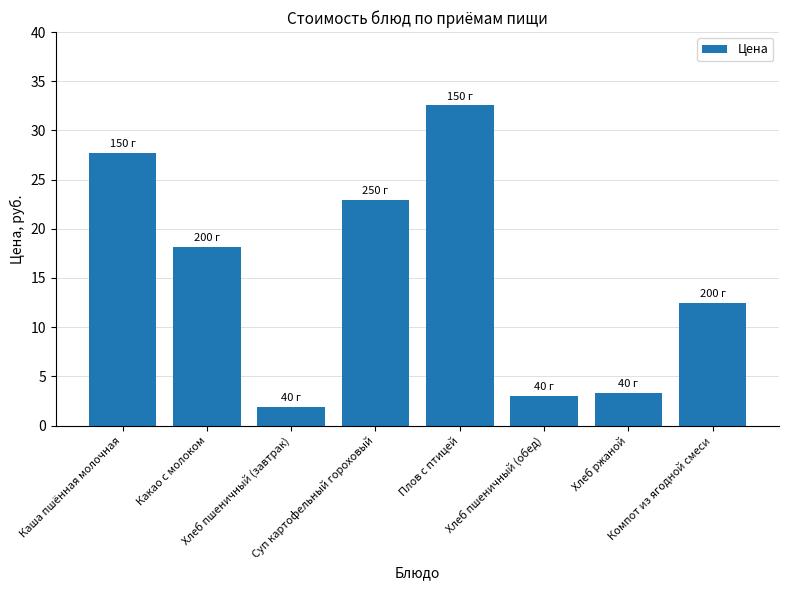

What is the difference between the second highest and second lowest values?

24.7